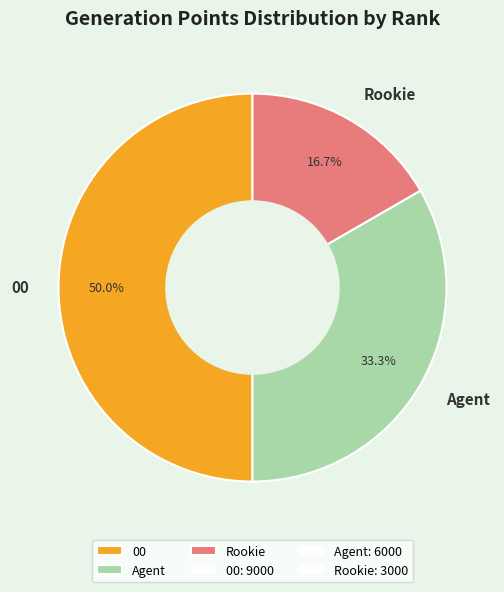

True or false: Rookie accounts for 17% of the total.

True